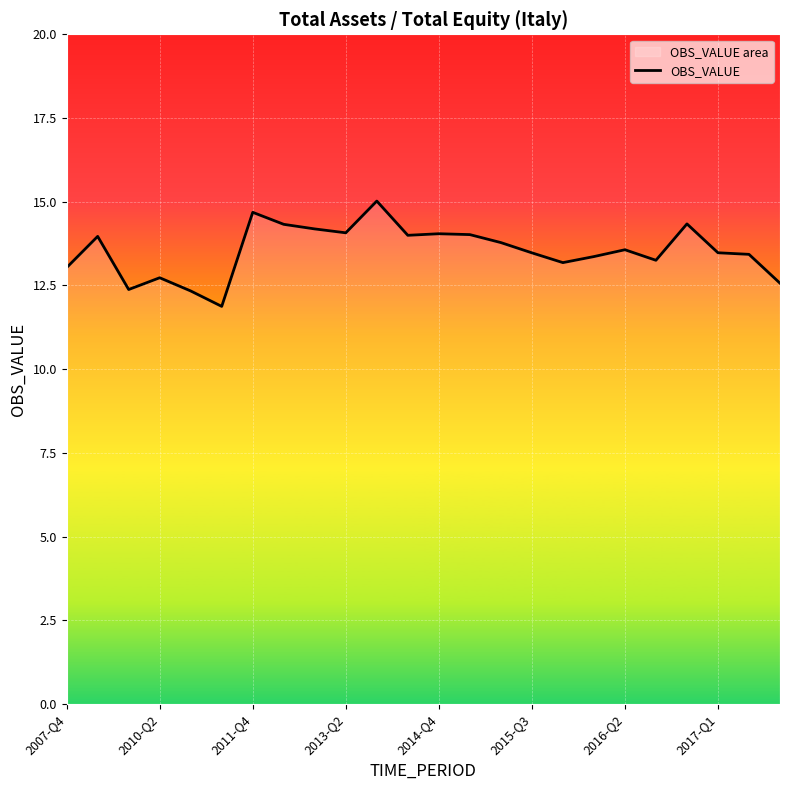

True or false: there are more than 0 points higher than both neighbors.

True